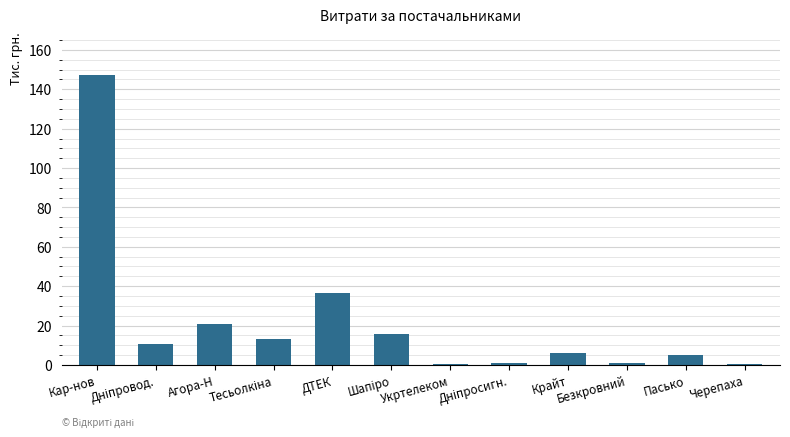

What is the sum of all values?

257.3